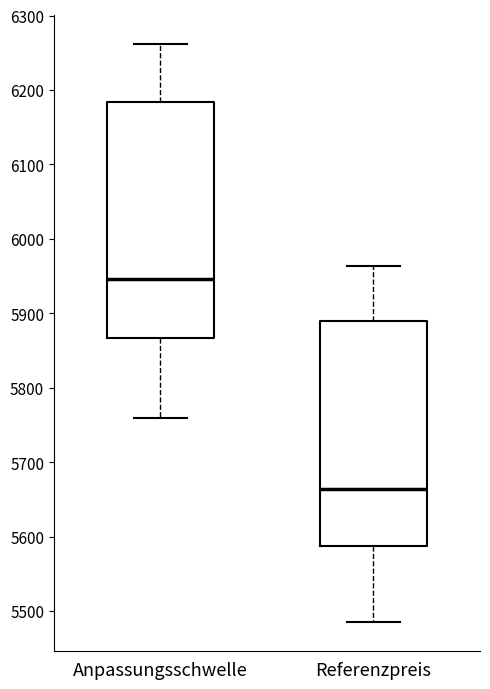

Which box is the tallest, from its lower edge to its upper edge?

Anpassungsschwelle